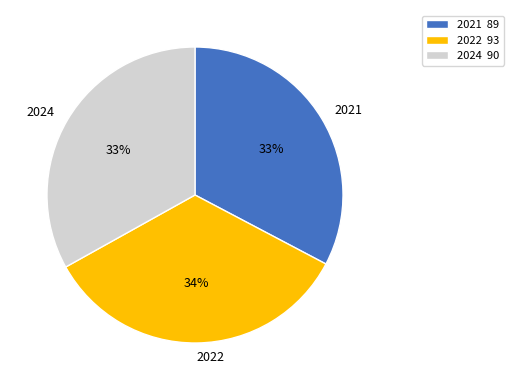

Is there any slice that represents more than half of the pie?

No